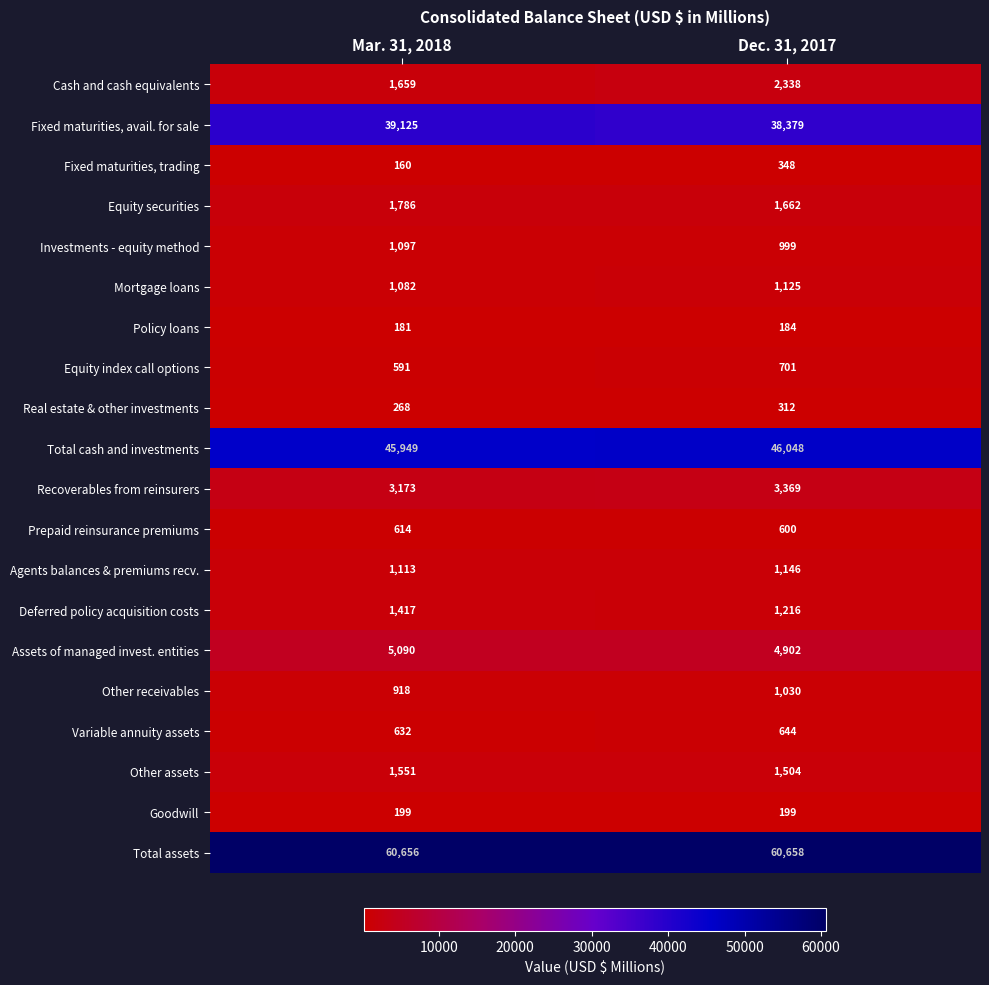

What is the difference between the maximum and minimum values in the Cash and cash equivalents series?

679